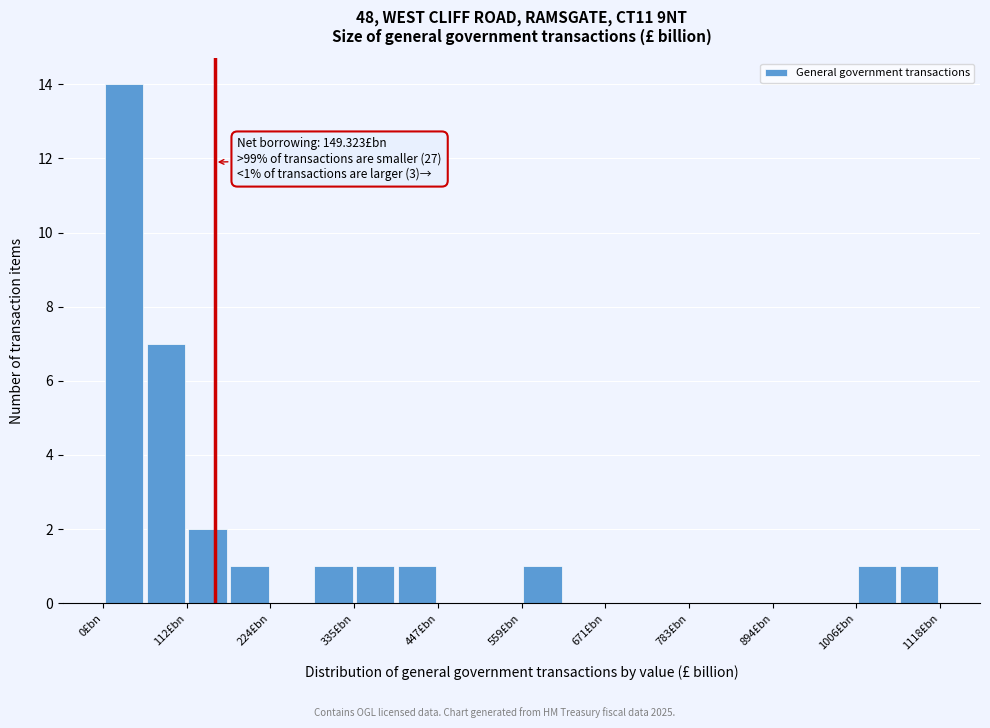

Read against the x-axis, roughly where is the centre of the tallest bar?

20